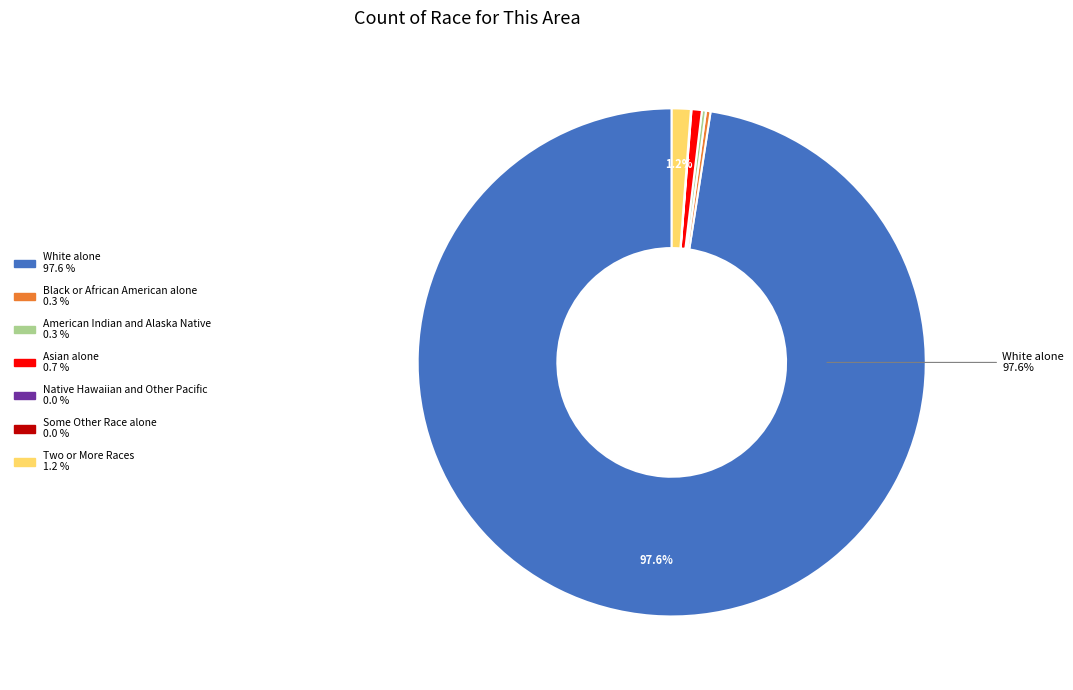

Which has a higher value, Two or More Races or White alone?

White alone